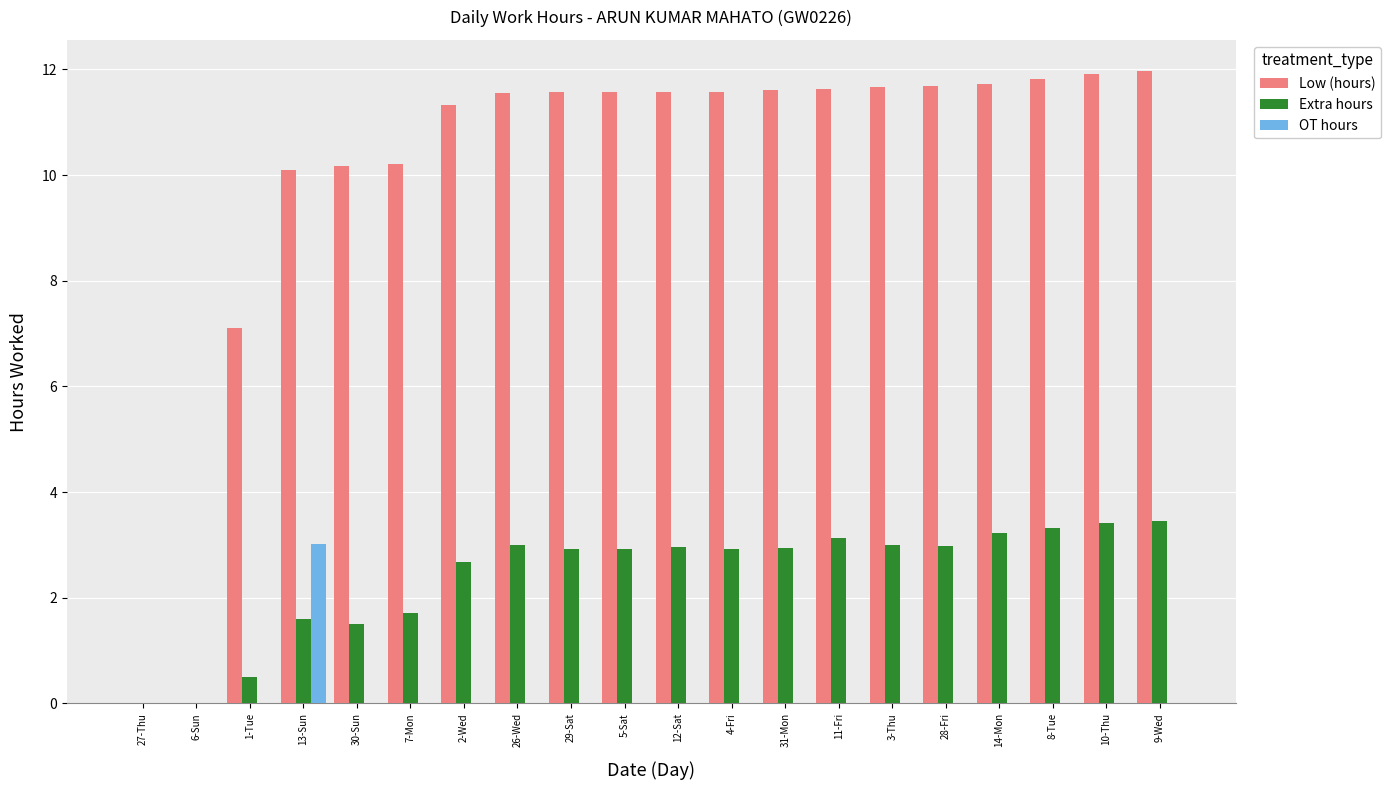

What is the average value of the Extra hours series?

2.4